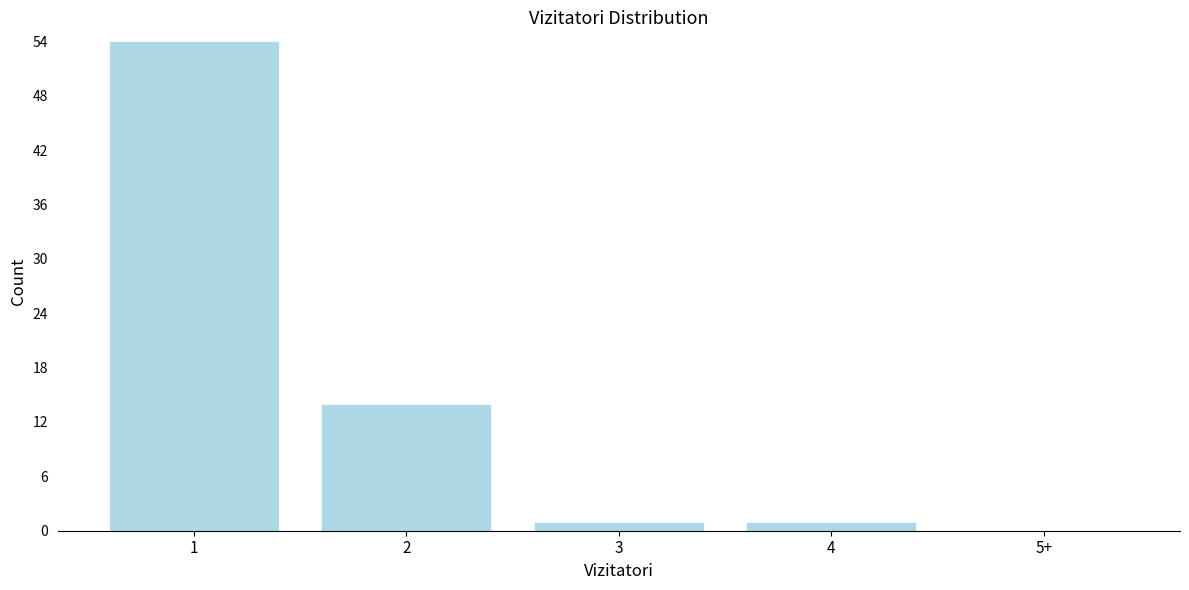

Reading right to left, transcribe all the data shown in this chart.

5+=0	4=1	3=1	2=14	1=54